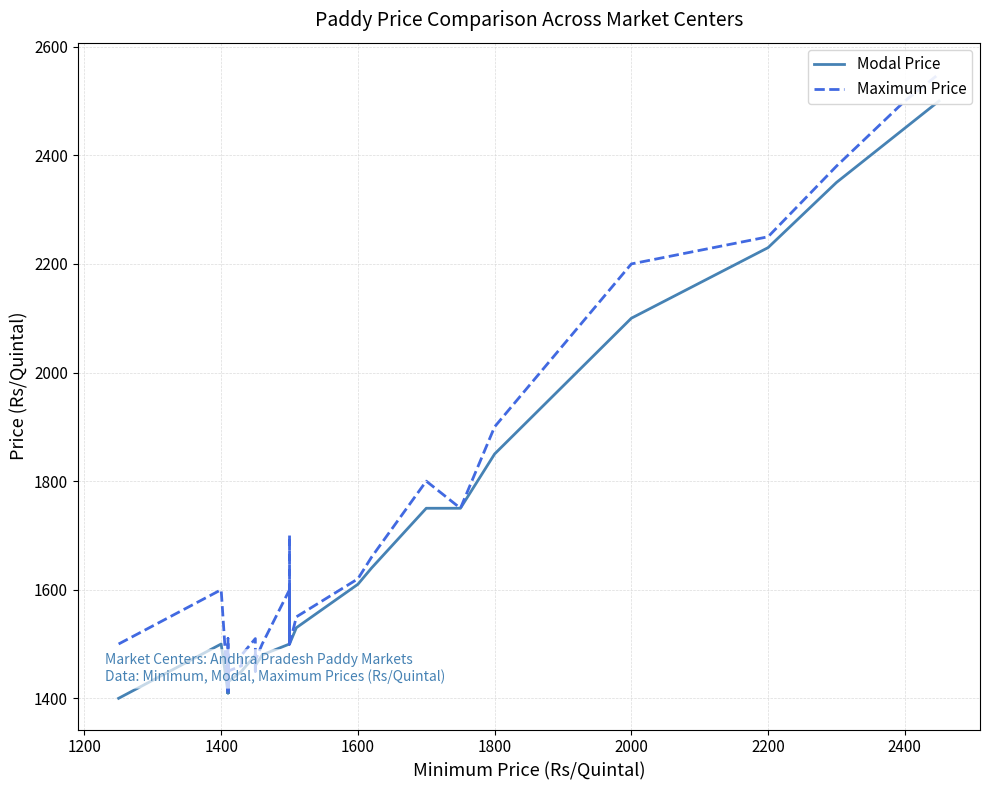

What position from the right is 1600?

37